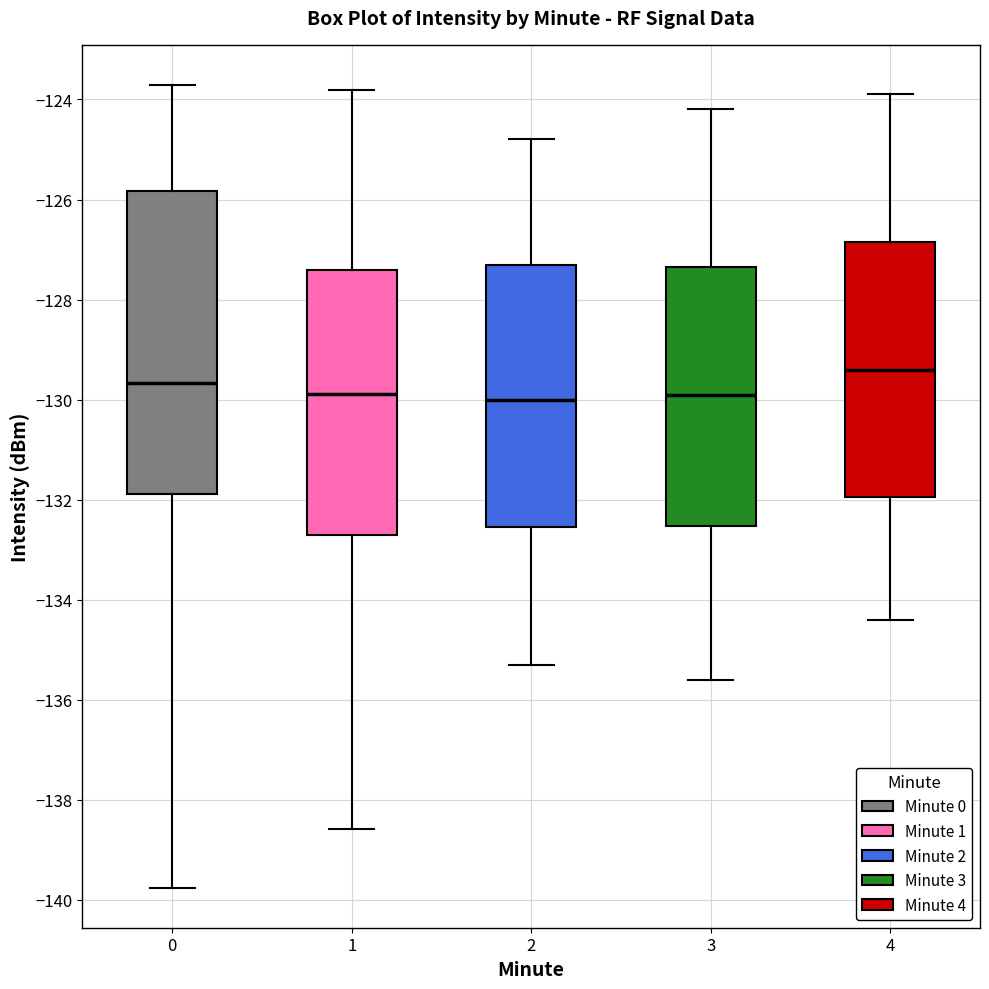

Reading left to right, read every box against the y-axis: the position of its median line, the range the box covers, and the ends of its whiskers. The values are not printed on the chart, so give them approximately, as read against the axis.

0: median -129.6, box -131.8 to -125.8, whiskers -139.8 to -123.8
1: median -129.8, box -132.8 to -127.4, whiskers -138.6 to -123.8
2: median -130.0, box -132.6 to -127.2, whiskers -135.2 to -124.8
3: median -129.8, box -132.6 to -127.4, whiskers -135.6 to -124.2
4: median -129.4, box -132.0 to -126.8, whiskers -134.4 to -123.8